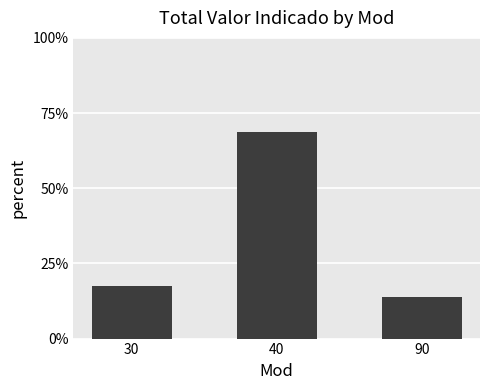

How many categories are shown in the chart?

3